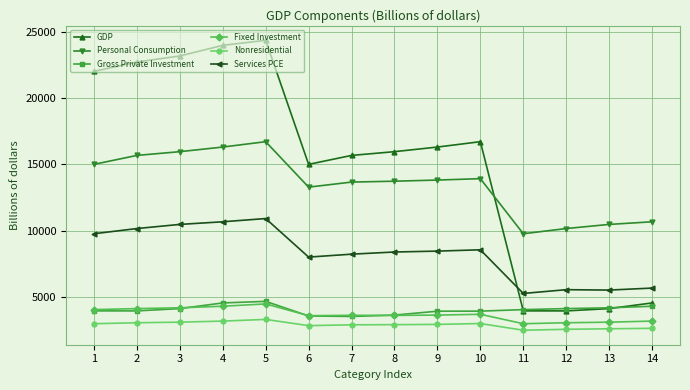

What is the total value across all series at 3?

60965.3